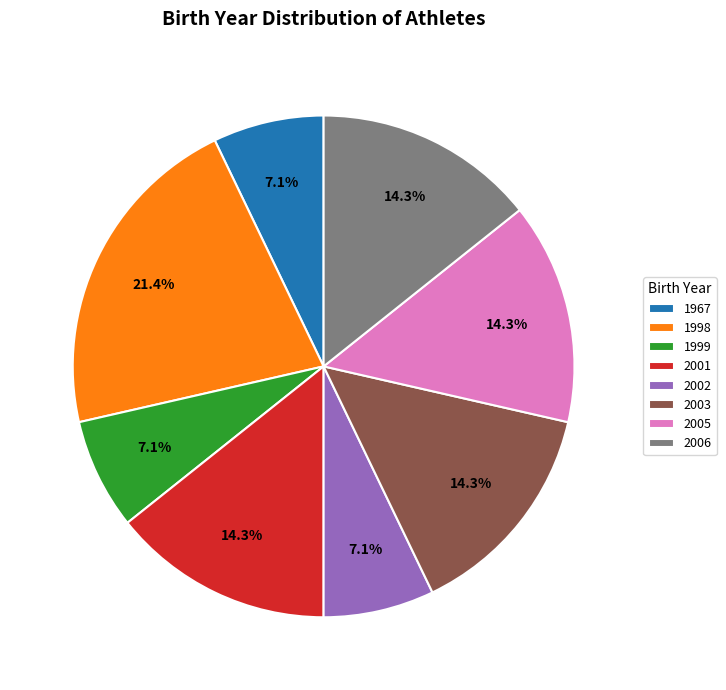

What is the largest slice in the pie chart?

1998